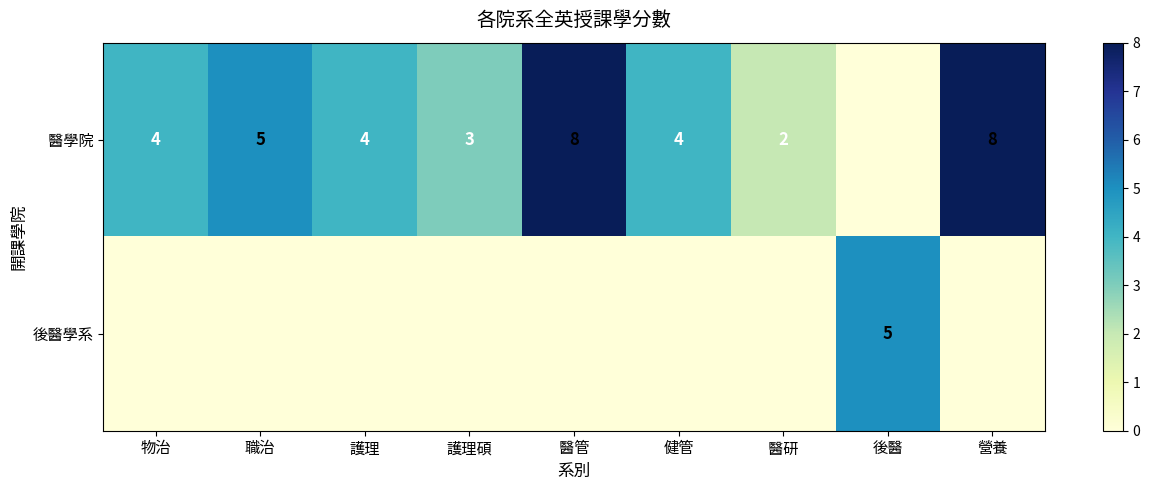

The 醫學院 series shows 13 at 醫管. True or false?

False